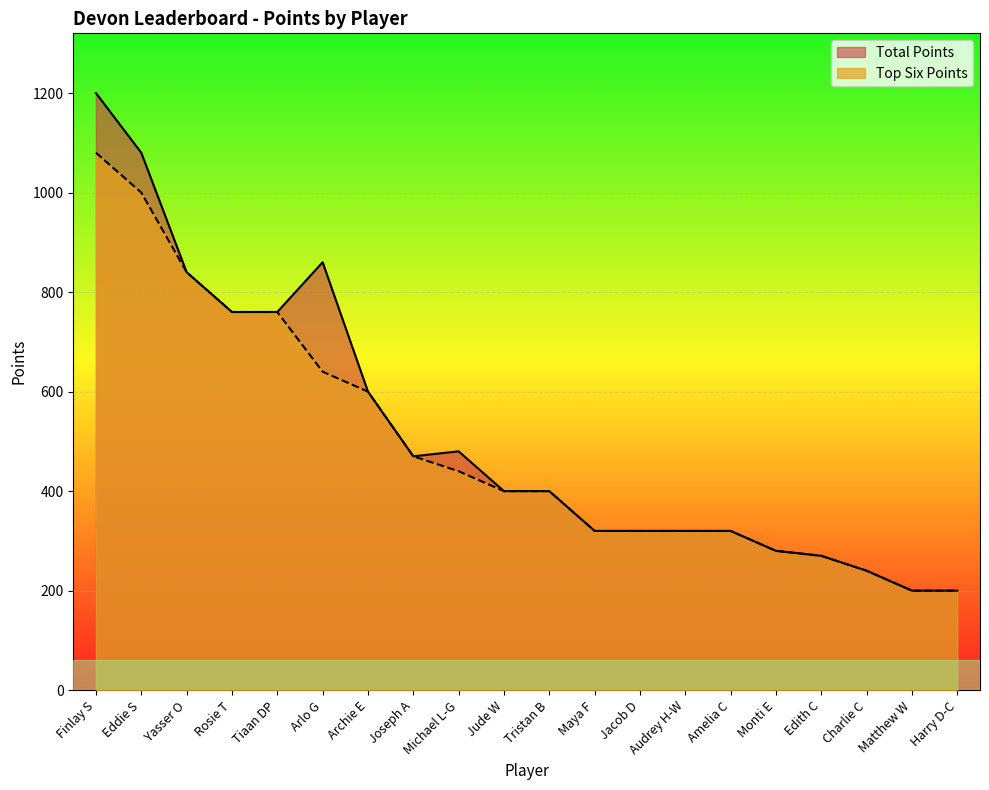

At which label does Top Six Points first exceed 400?

Finlay S